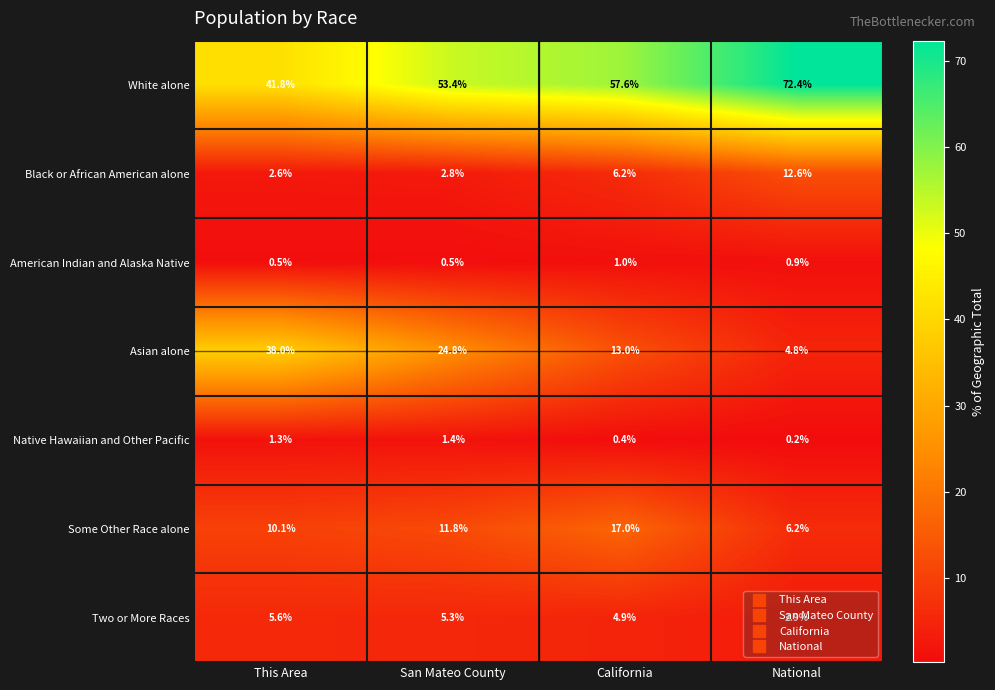

What is the sum of all White alone values?

225.2